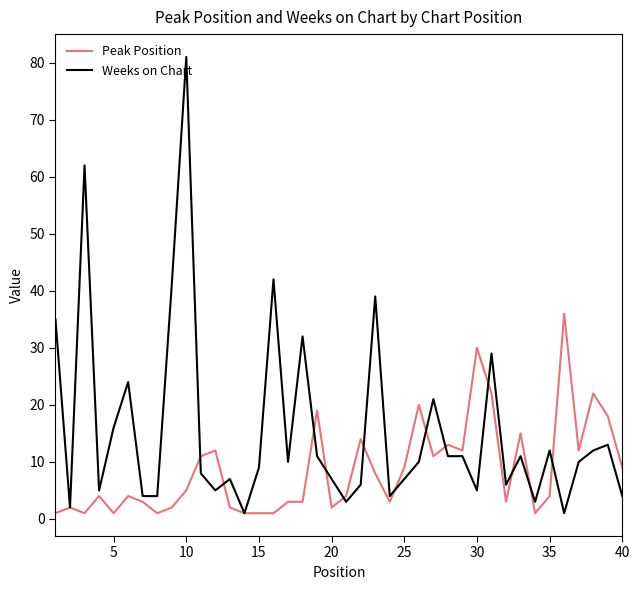

Which series has the widest spread of values?

Weeks on Chart